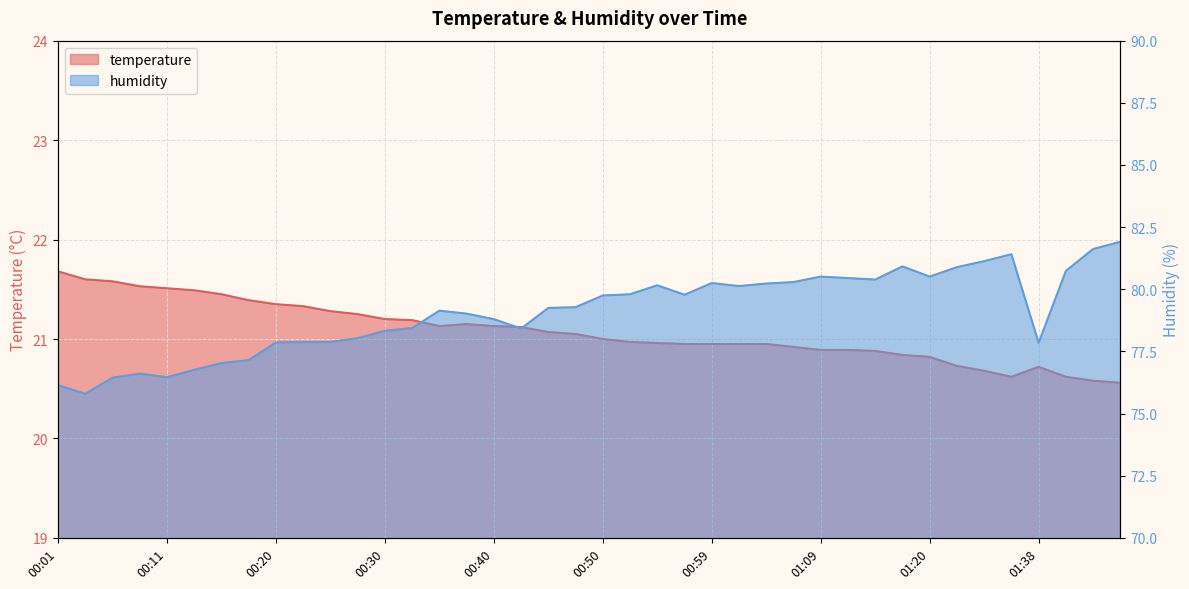

Which series changed the most between 01:07 and 01:43?

humidity